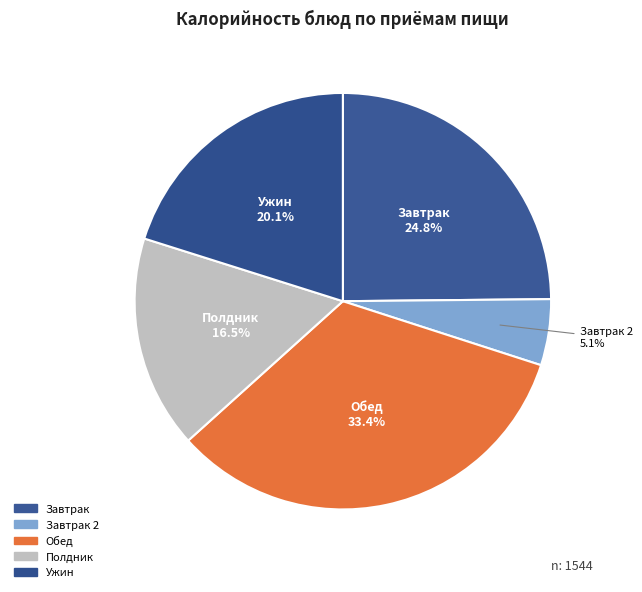

How many slices are in this pie chart?

5